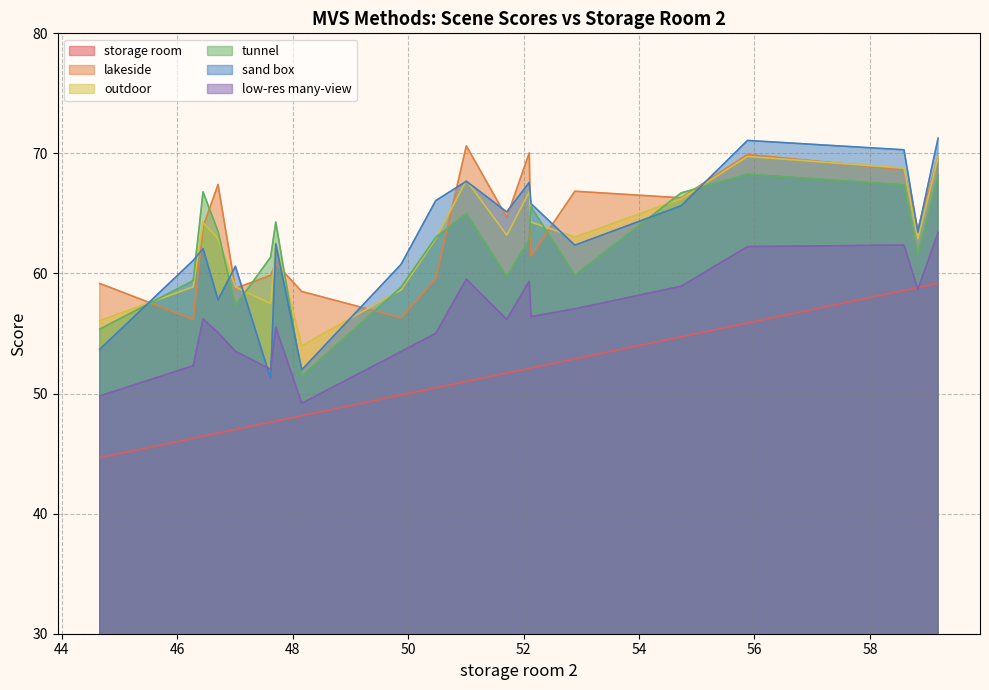

What is the lowest value of the sand box series?

51.3